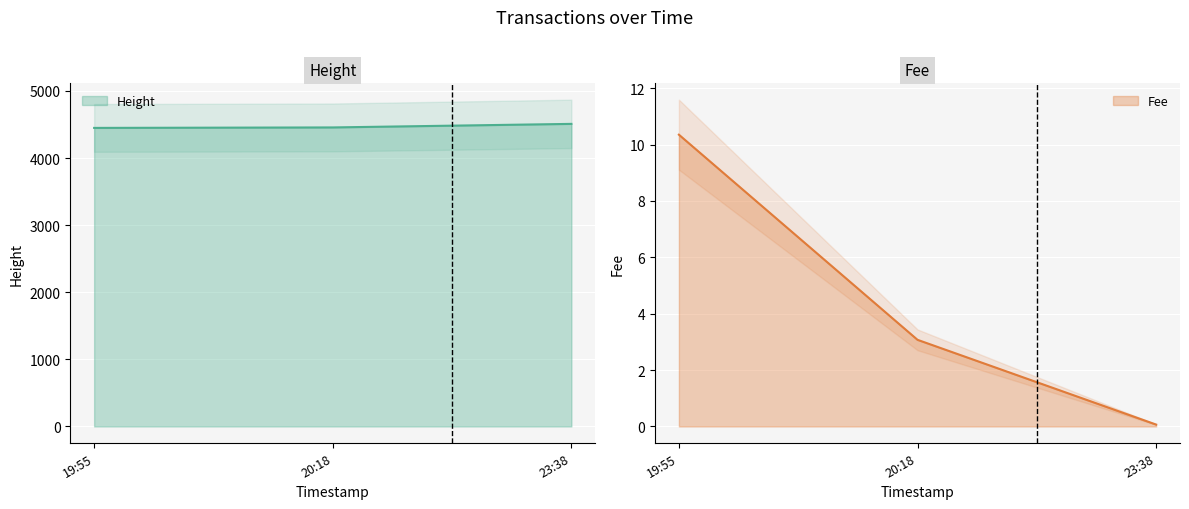

What is the average value of the Fee series?

4.5